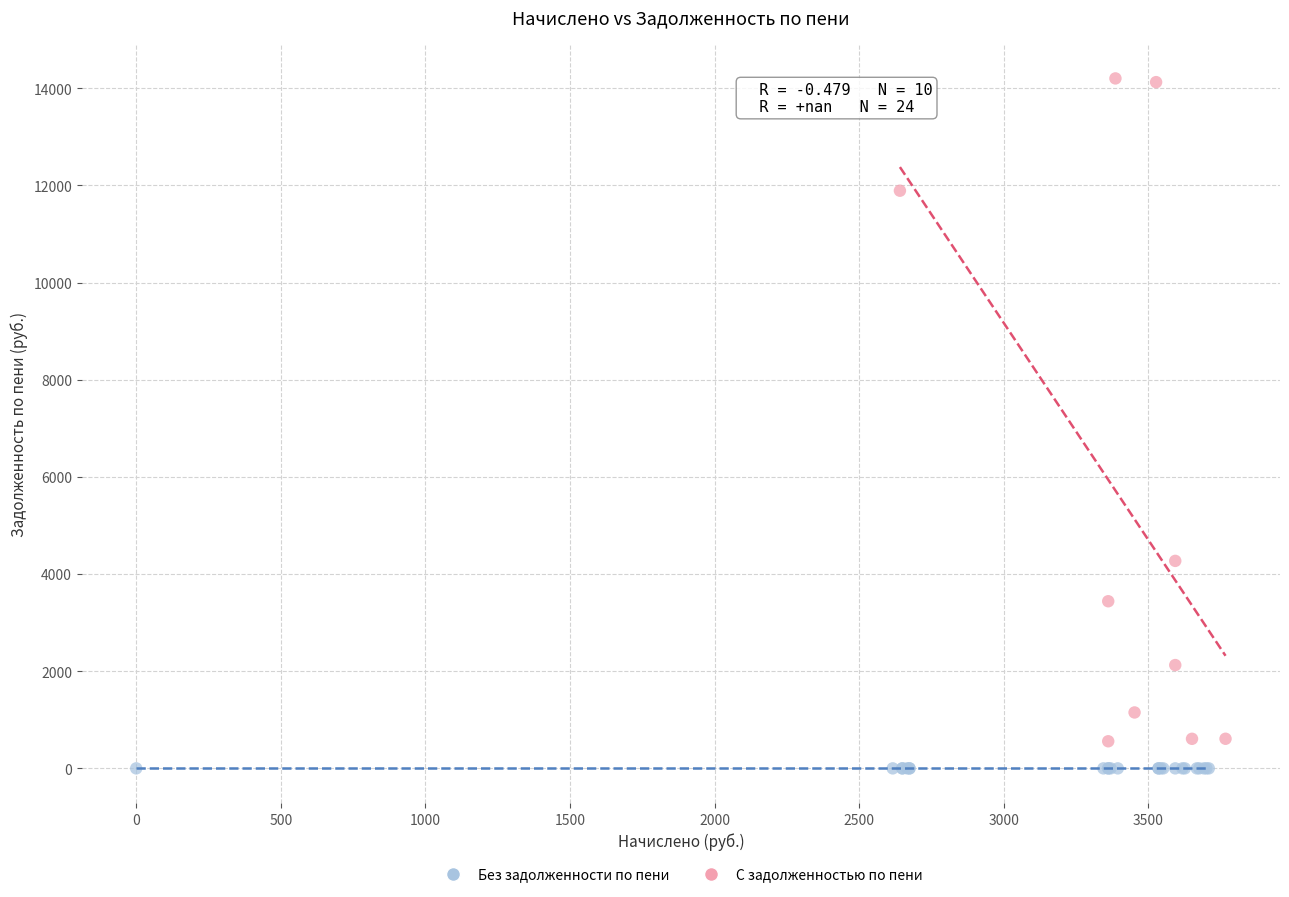

Which series contains the lowest Y value?

Без задолженности по пени